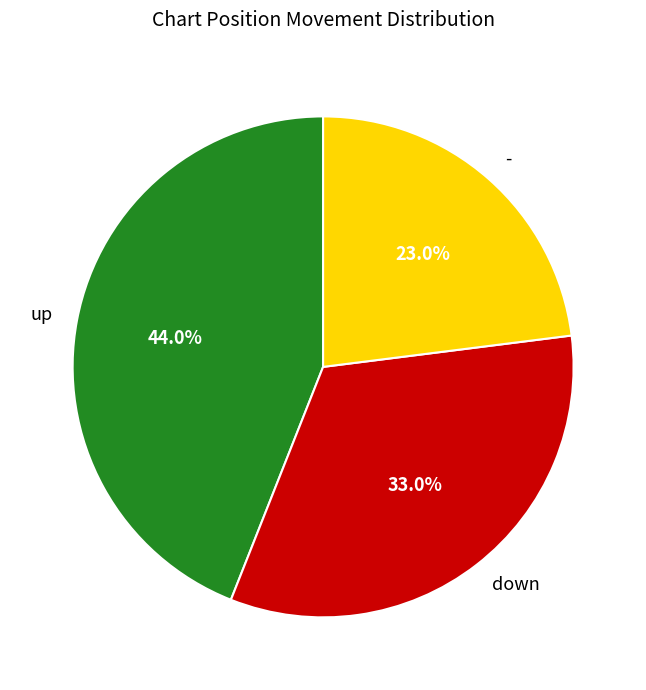

What is the largest slice in the pie chart?

up